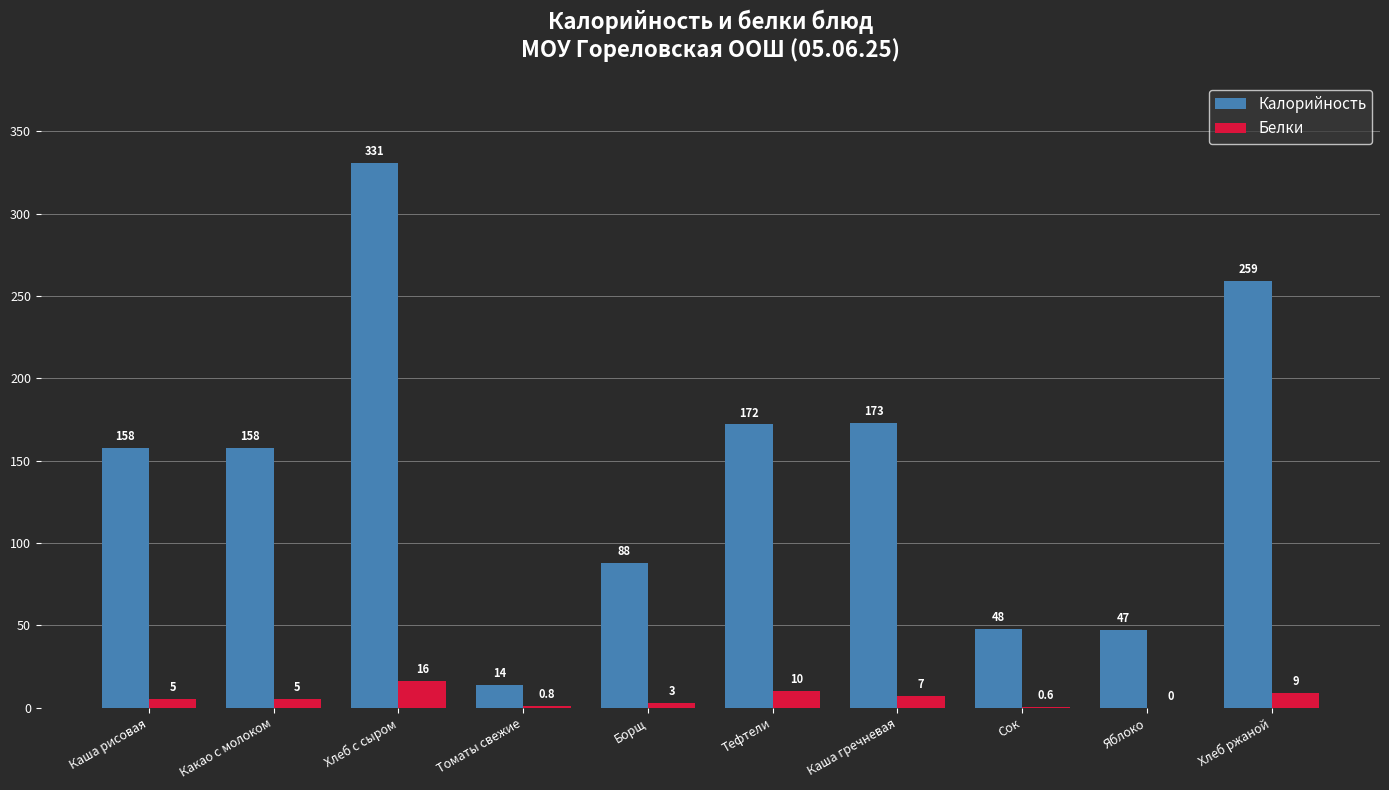

What is the total value across all series at Сок?

48.6